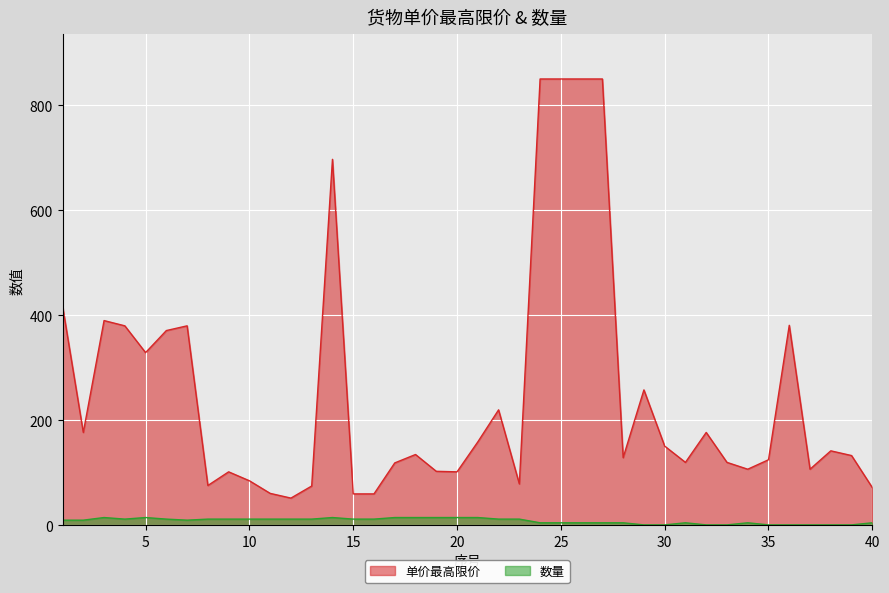

Reading left to right, extract all data points from this chart.

单价最高限价: 1=418	2=177	3=390	4=380	5=329	6=371	7=380	8=76	9=102	10=85	11=61	12=52	13=75	14=697	15=60	16=60	17=119	18=135	19=103	20=102	21=159	22=220	23=79	24=850	25=850	26=850	27=850	28=129	29=258	30=151	31=120	32=177	33=120	34=107	35=125	36=381	37=107	38=142	39=133	40=72
数量: 1=10	2=10	3=15	4=12	5=15	6=12	7=10	8=12	9=12	10=12	11=12	12=12	13=12	14=15	15=12	16=12	17=15	18=15	19=15	20=15	21=15	22=12	23=12	24=5	25=5	26=5	27=5	28=5	29=1	30=1	31=5	32=1	33=1	34=5	35=1	36=1	37=1	38=1	39=1	40=5